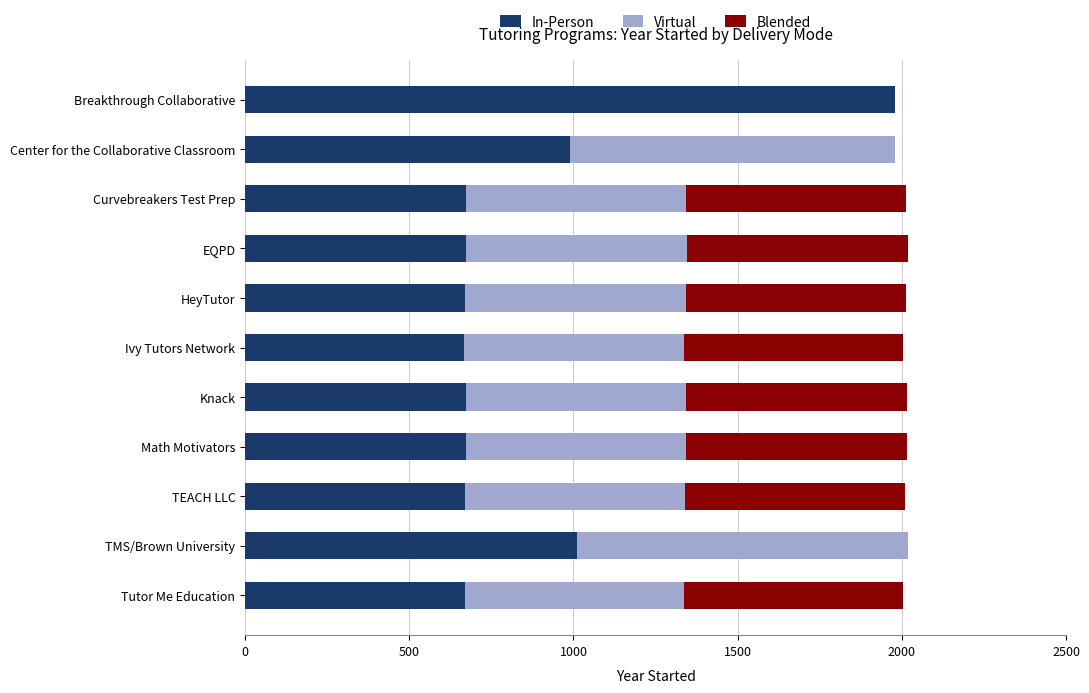

True or false: In-Person has a value of 990.0 at Center for the Collaborative Classroom.

True